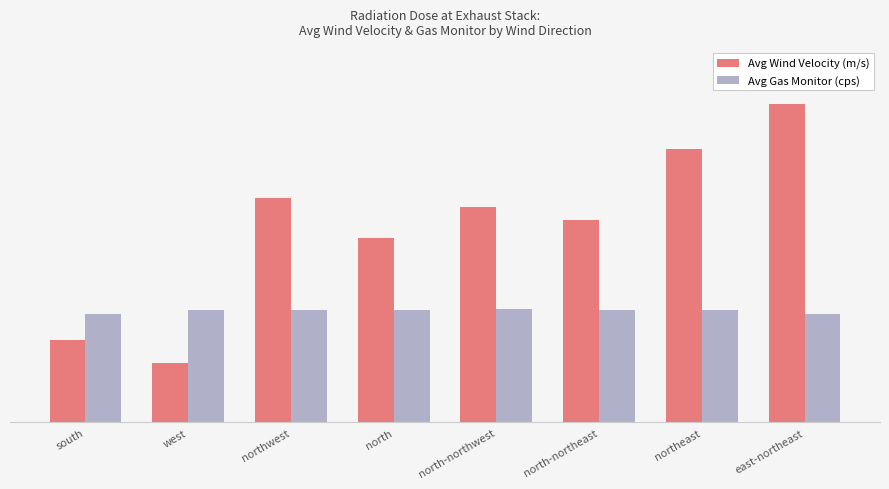

What is the value of the Avg Wind Velocity (m/s) bar at the 6th from the left?

2.7